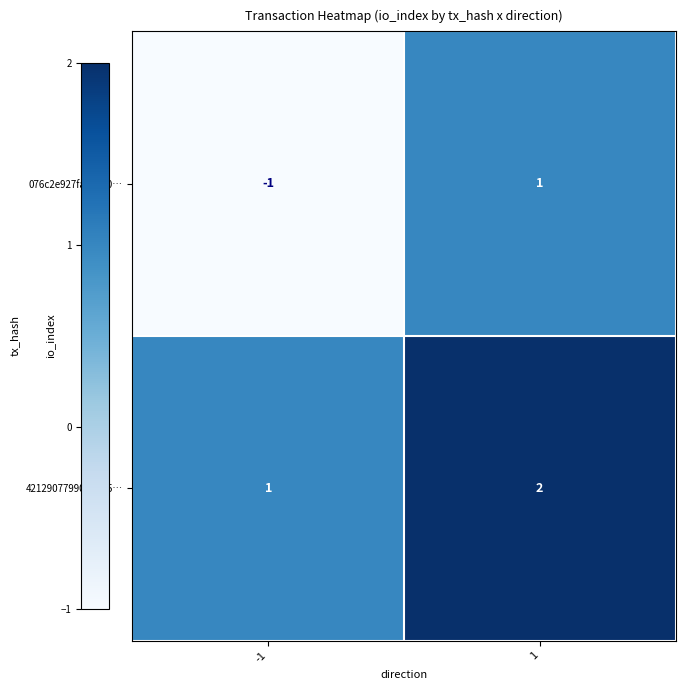

The 076c2e927fa94130… series shows -1 at -1. True or false?

True